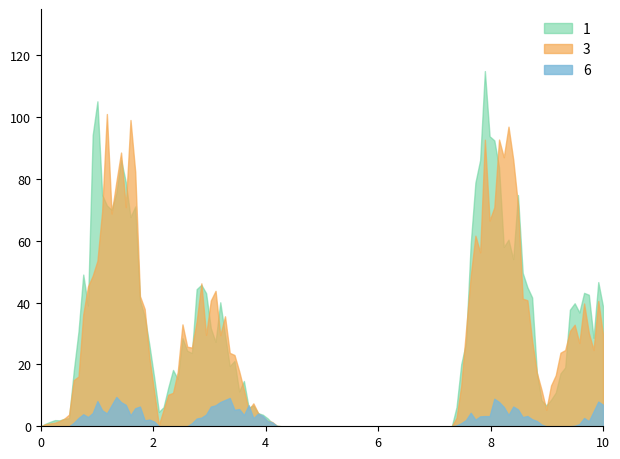

What value does the 1 series have at 2?

1.0